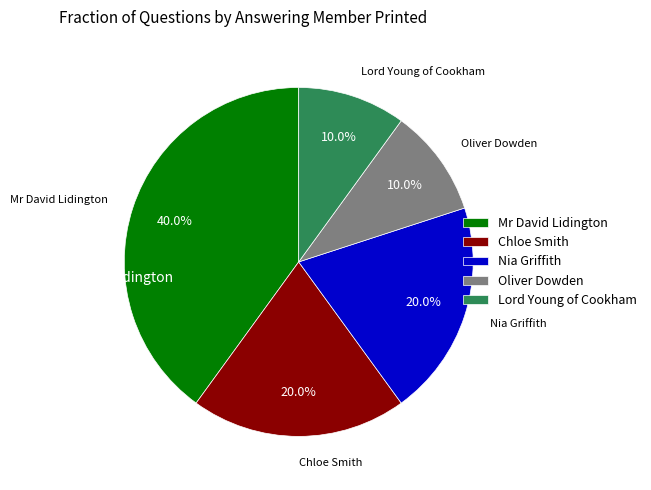

To the nearest percent, what percentage of the pie is Mr David Lidington?

40%